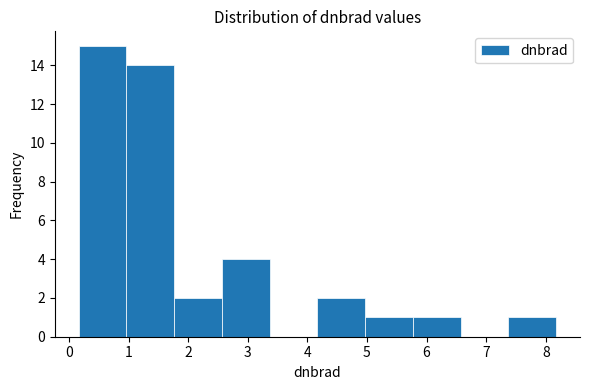

How tall is the bar that spans 1.8 to 2.6 on the x-axis? Neither the bar edges nor the heights are printed on the chart, so give them approximately, as read against the axes.

2